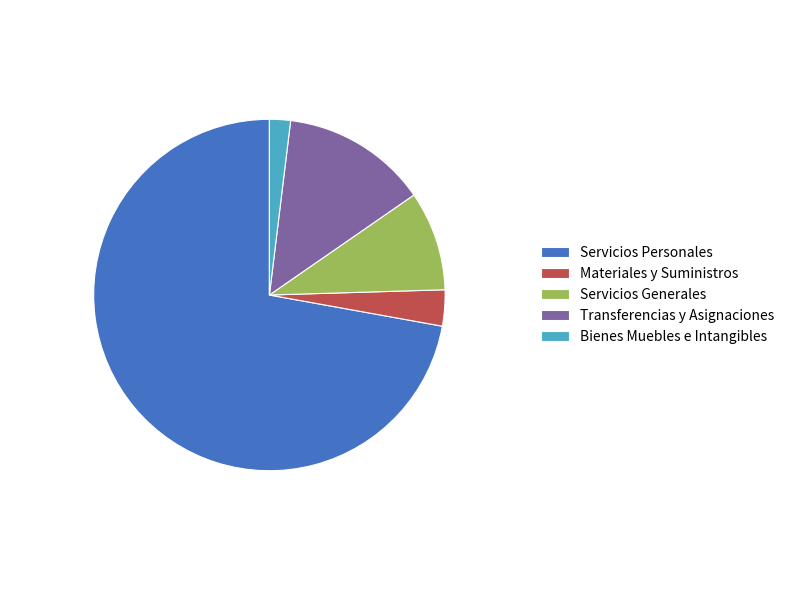

The Servicios Generales slice represents 9% of the pie. True or false?

True